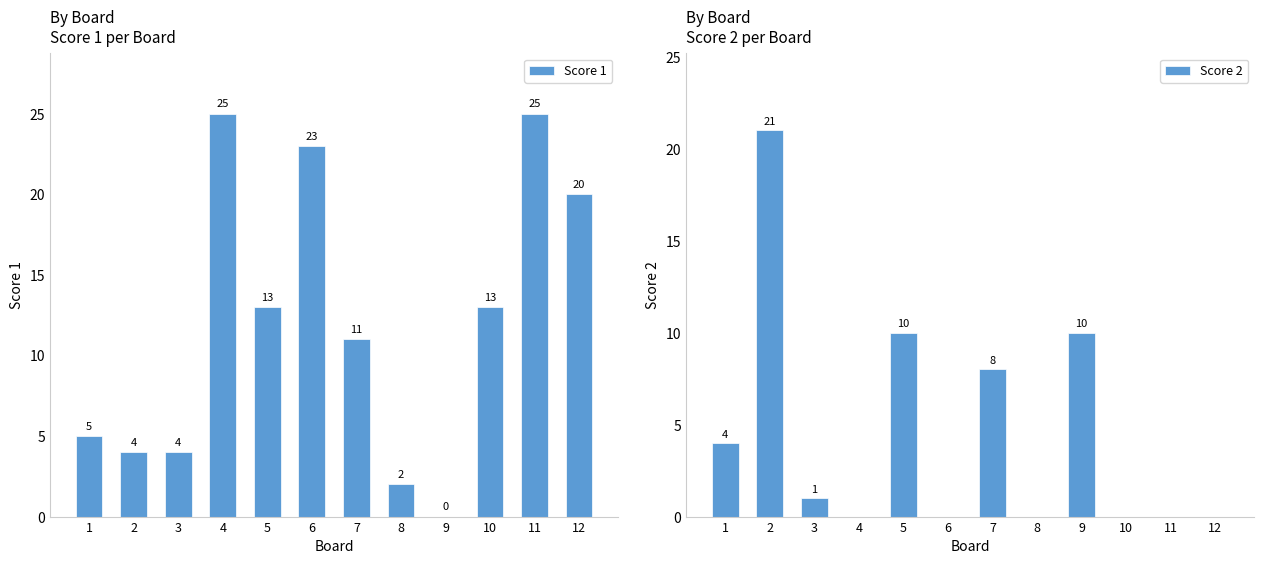

What is the sum of the Score 2 values at 10 and 3?

1